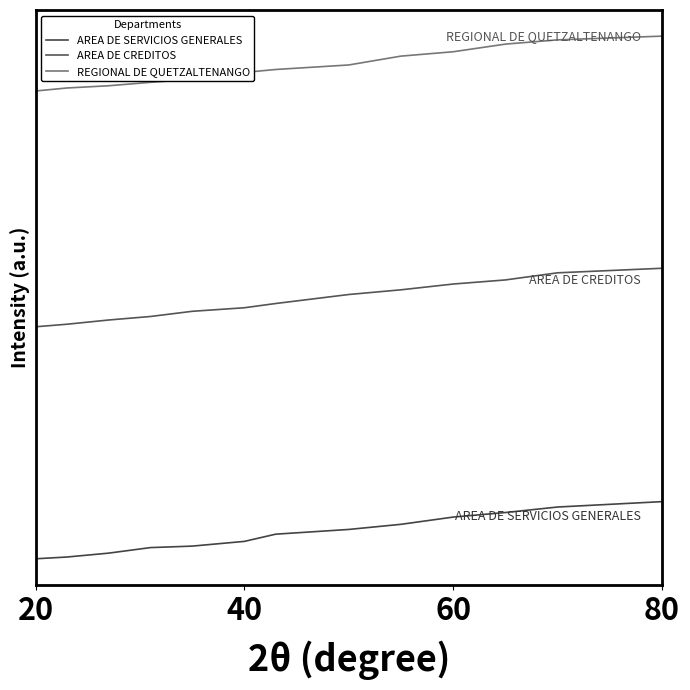

Which series has the widest spread of values?

AREA DE CREDITOS